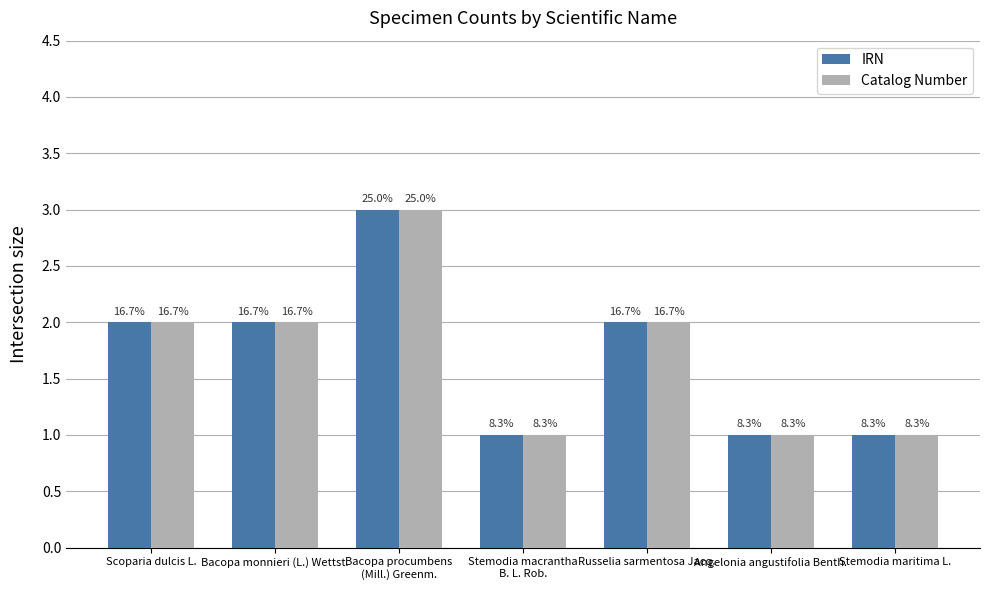

What are all the series names shown in the legend?

IRN, Catalog Number